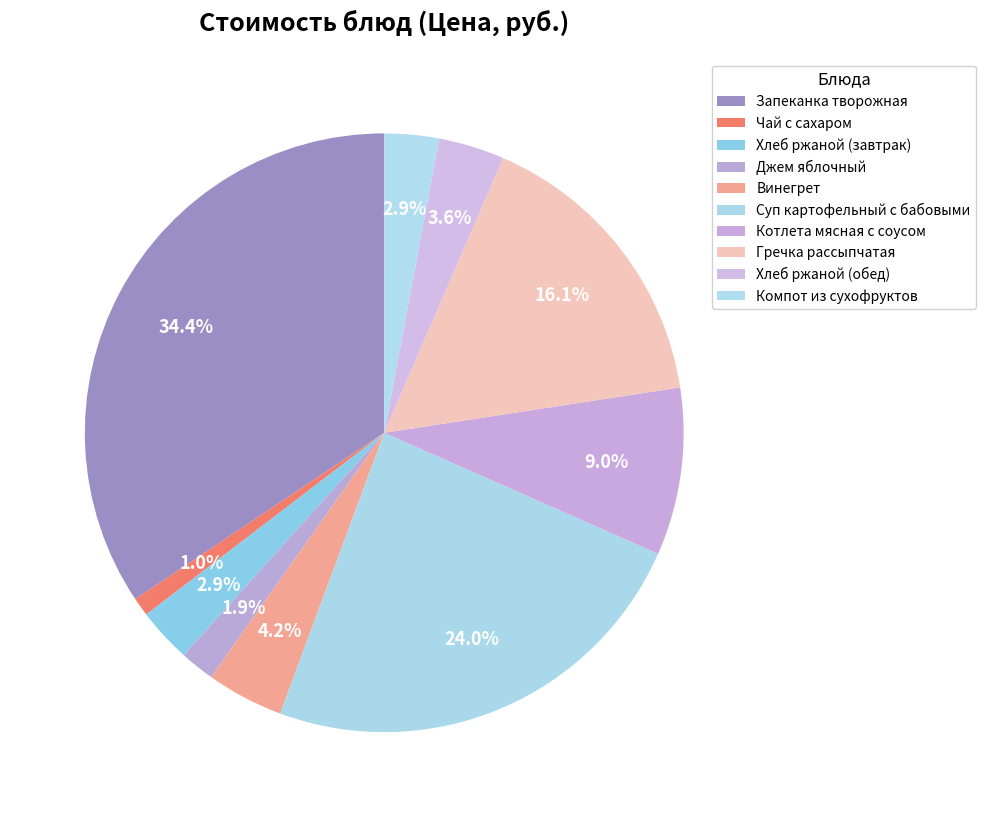

How many slices are in this pie chart?

10